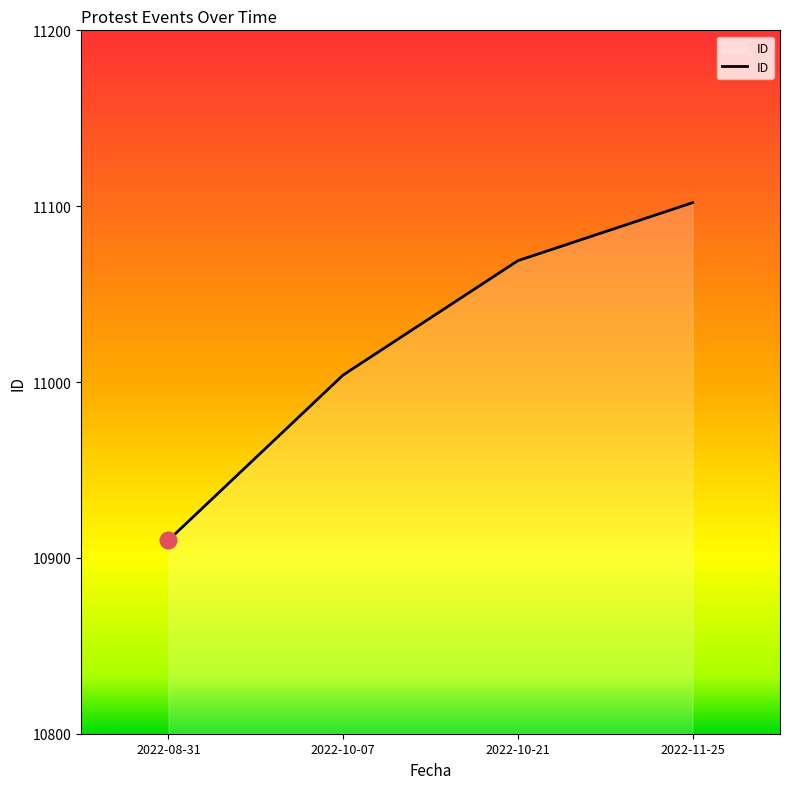

What is the change in value from 2022-10-21 to 2022-11-25?

+33